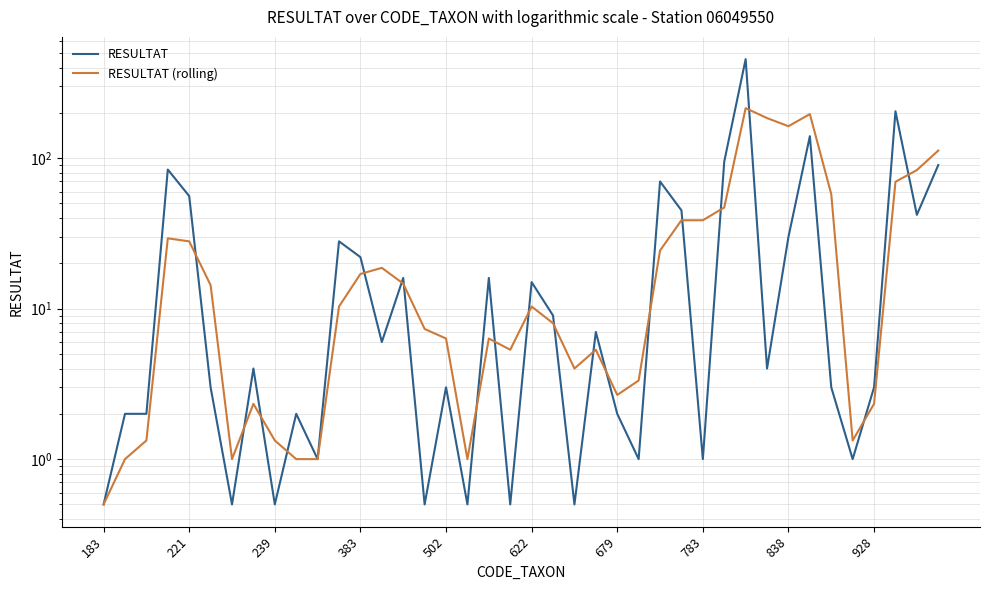

What is the maximum value shown in the chart?

455.0